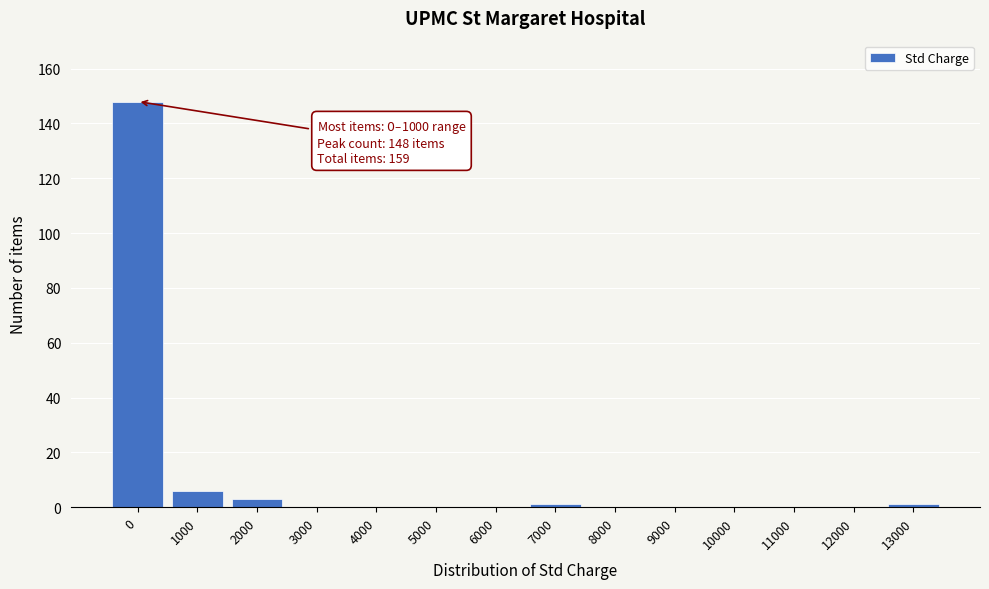

Reading left to right, extract all data points from this chart.

0=148	1000=6	2000=3	3000=0	4000=0	5000=0	6000=0	7000=1	8000=0	9000=0	10000=0	11000=0	12000=0	13000=1